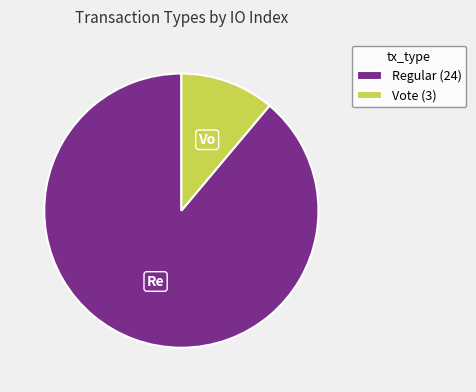

Does Regular (24) represent more than half of the total?

Yes